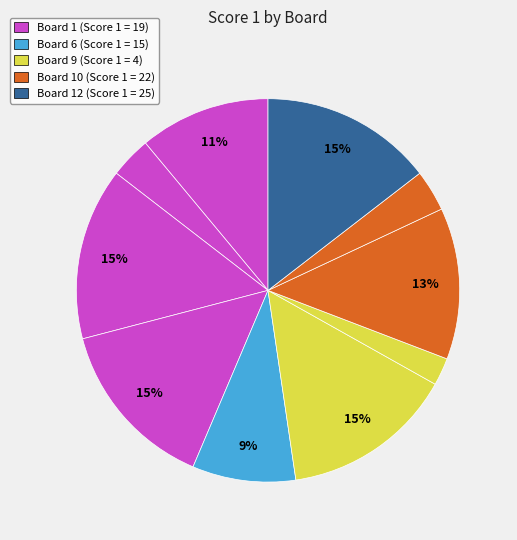

Count the number of slices in the pie.

10